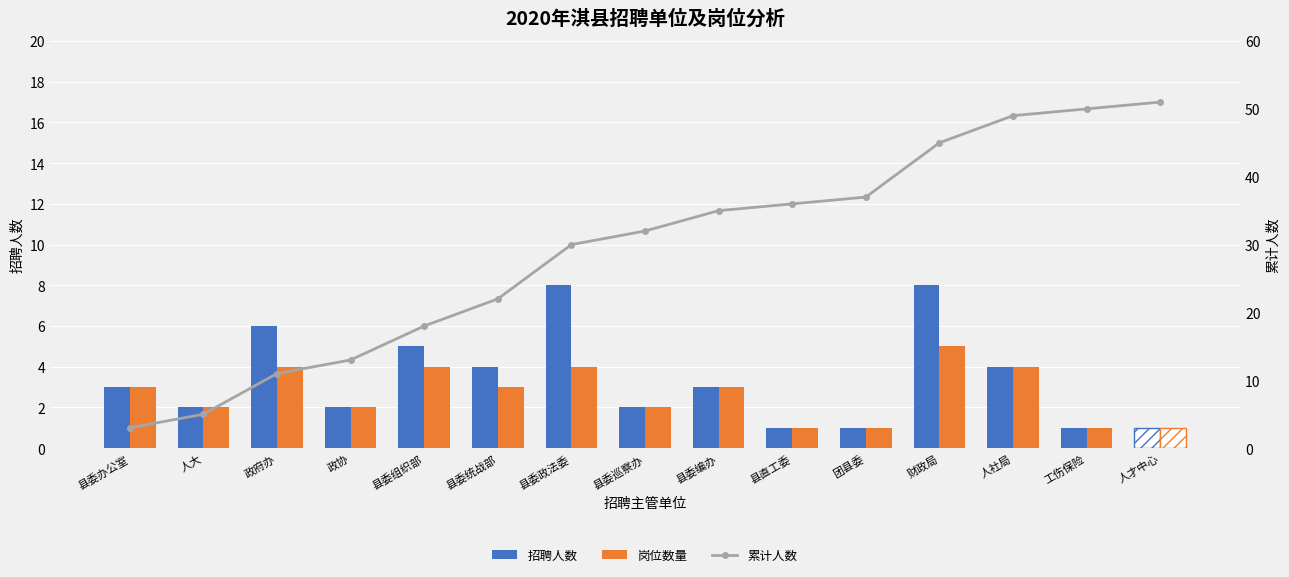

What is the value of the 岗位数量 bar at the 13th from the left?

4